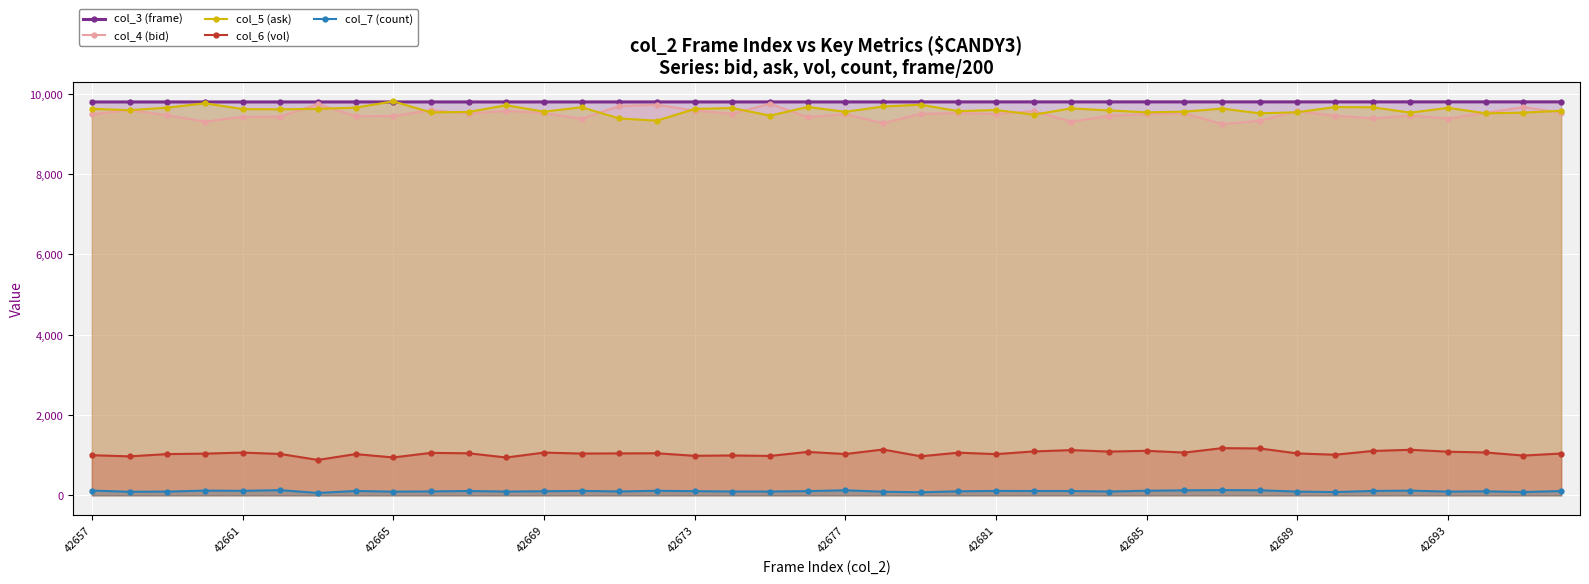

At how many categories does at least one series exceed 3615?

40